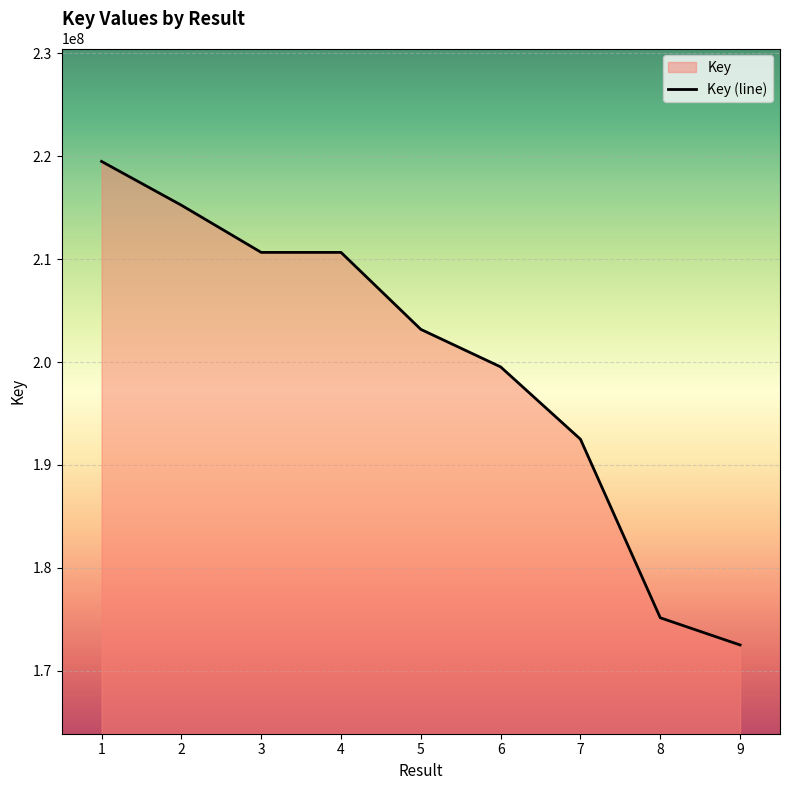

How many data points does each series have?

9